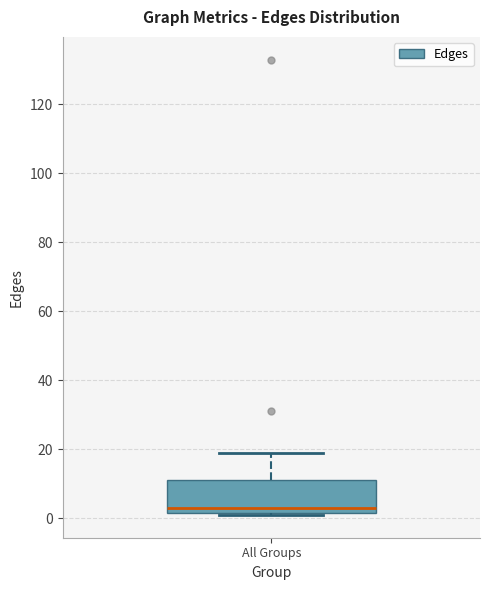

Where is the upper edge of the box for All Groups on the y-axis? The values are not printed on the chart, so give them approximately, as read against the axis.

12